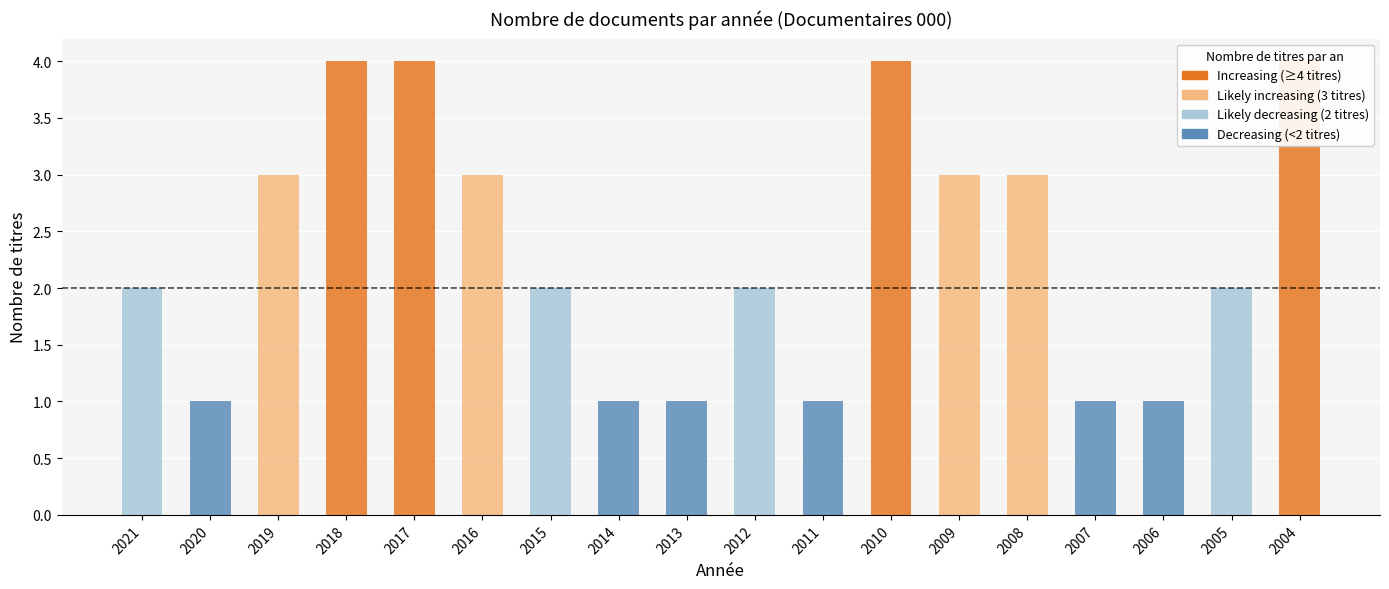

Are the bars horizontal?

No